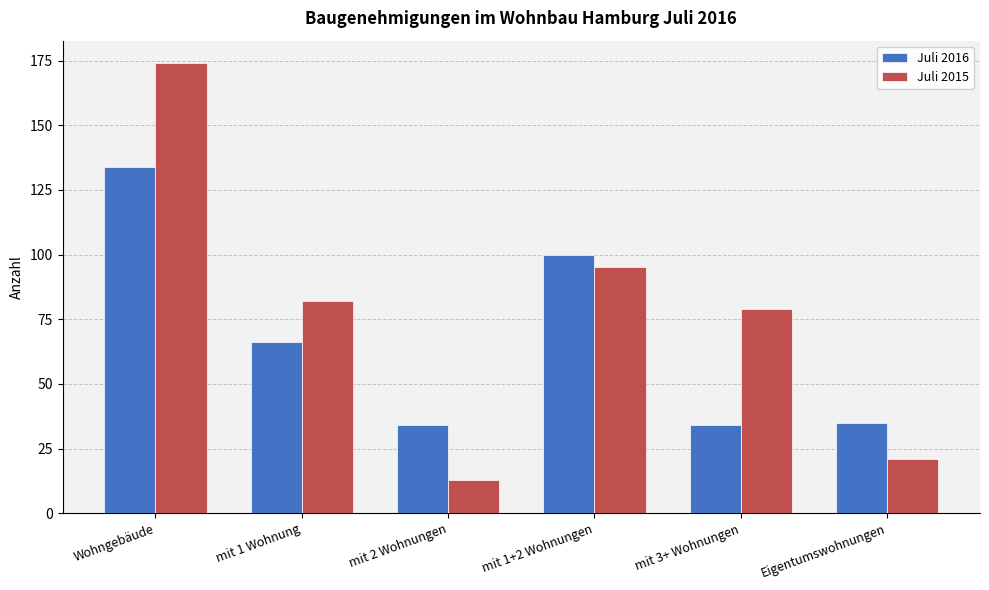

What is the label of the 2nd bar from the right?

mit 3+ Wohnungen